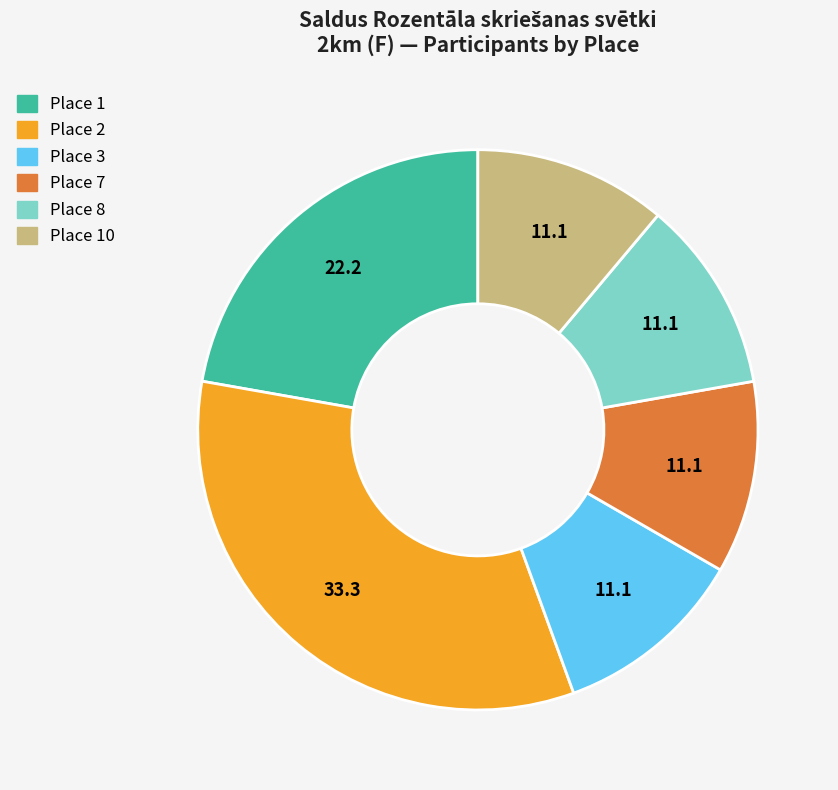

Is there a majority slice in this chart?

No